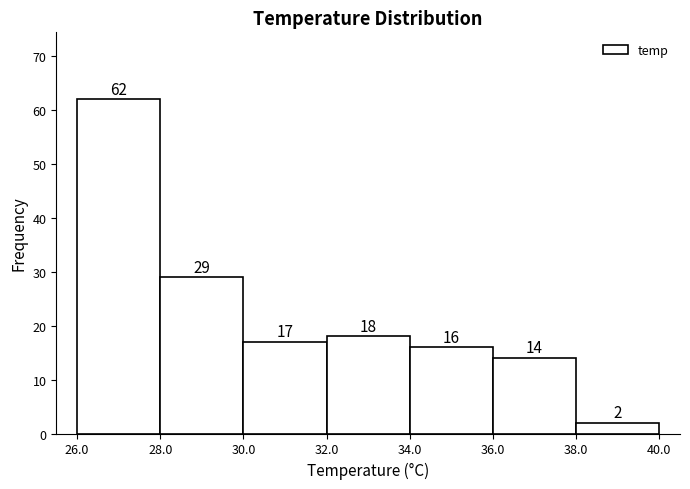

Reading left to right, list every bar in this chart as the range it spans on the x-axis followed by its height.

26.0 to 28.0: 62
28.0 to 30.0: 29
30.0 to 32.0: 17
32.0 to 34.0: 18
34.0 to 36.0: 16
36.0 to 38.0: 14
38.0 to 40.0: 2